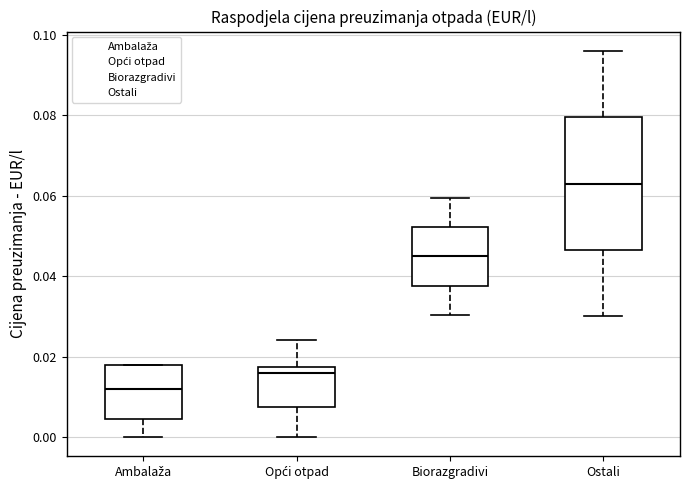

Reading left to right, transcribe this box plot: for each box, give where its median line is, the range the box spans, and where its two whiskers end, as read against the y-axis. The values are not printed on the chart, so give them approximately, as read against the axis.

Ambalaža: median 0.012, box 0.004 to 0.018, whiskers 0.000 to 0.018
Opći otpad: median 0.016, box 0.008 to 0.018, whiskers 0.000 to 0.024
Biorazgradivi: median 0.044, box 0.038 to 0.052, whiskers 0.030 to 0.060
Ostali: median 0.064, box 0.046 to 0.080, whiskers 0.030 to 0.096